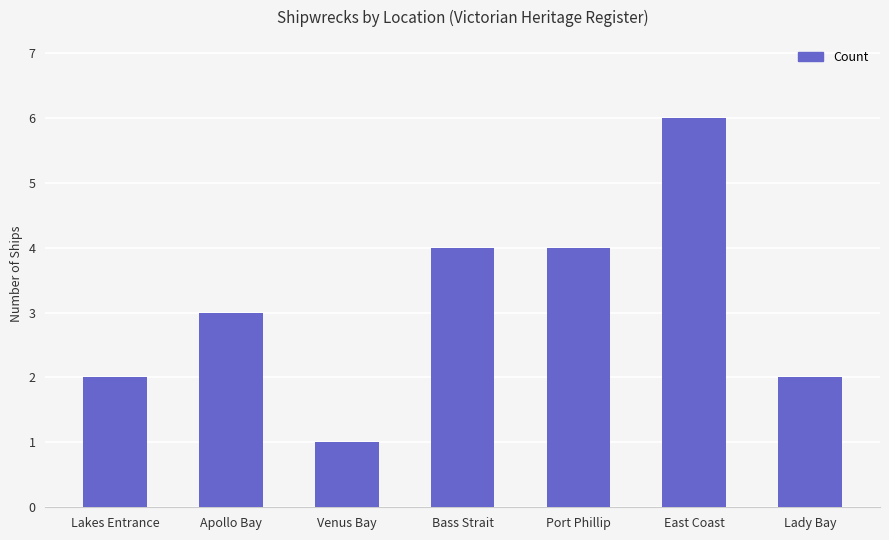

What is the ratio of the value at Lakes Entrance to the value at Apollo Bay?

0.7